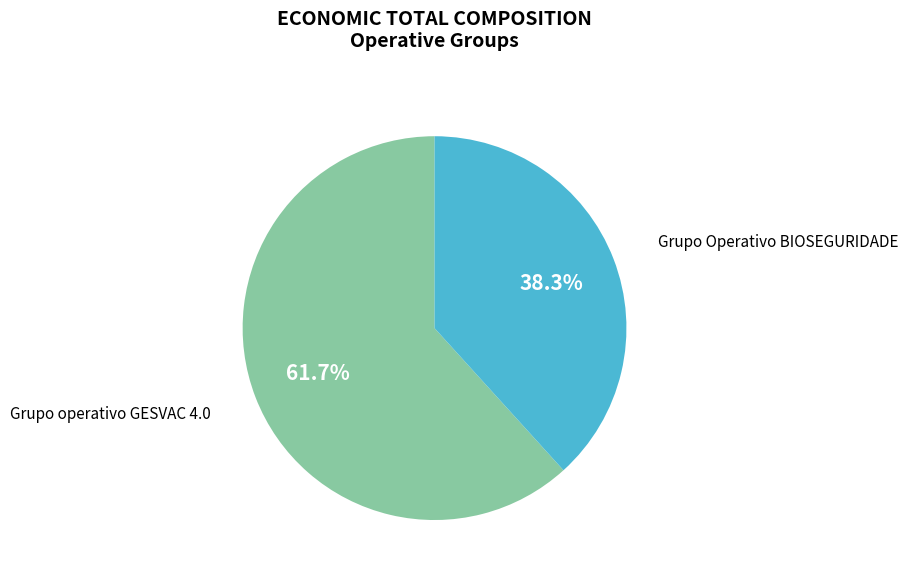

Is there a majority slice in this chart?

Yes